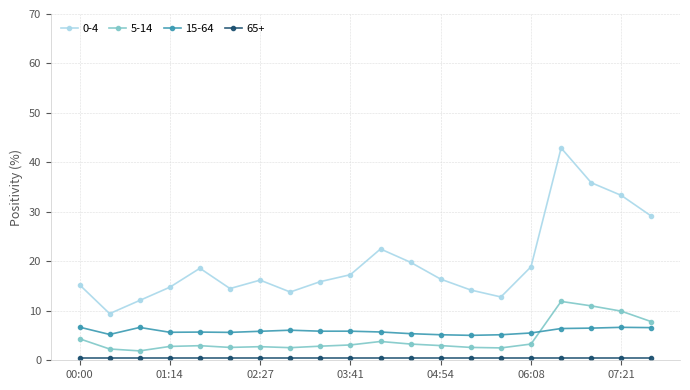

What is the maximum value shown in the chart?

42.9